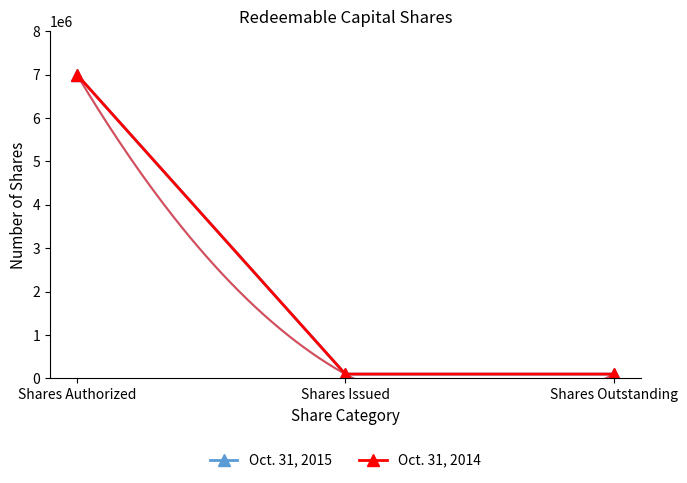

True or false: Oct. 31, 2014 has a value of 51728 at Shares Issued.

False